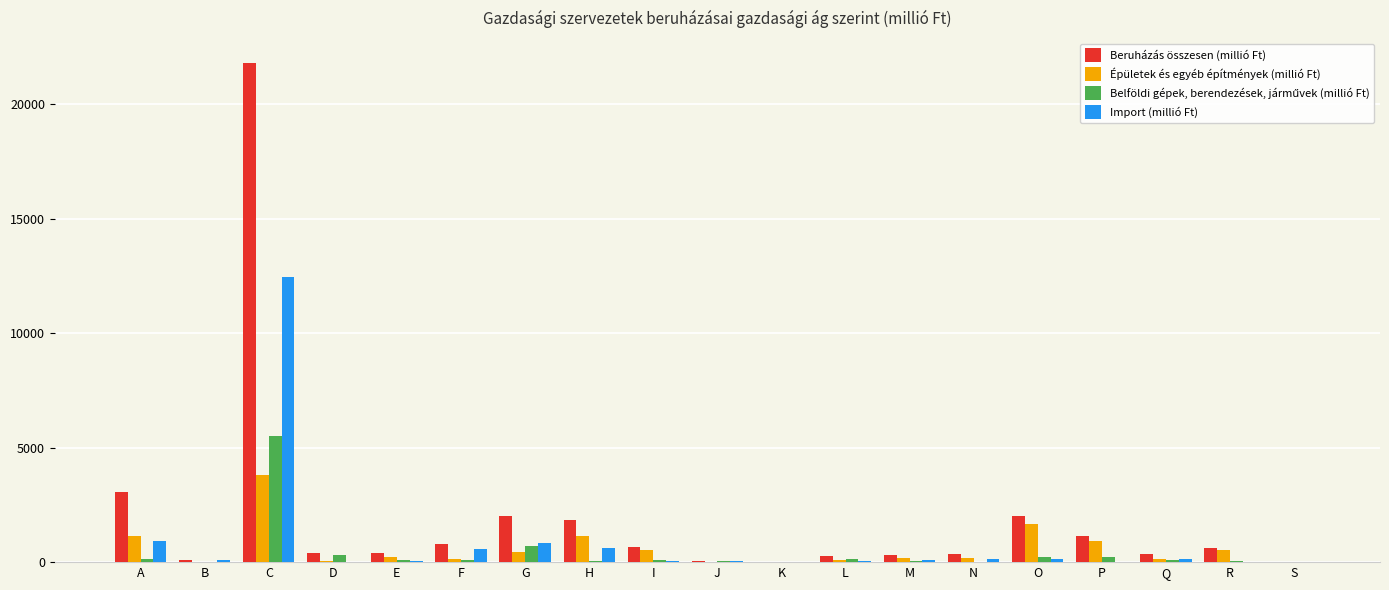

How many data points does each series have?

19